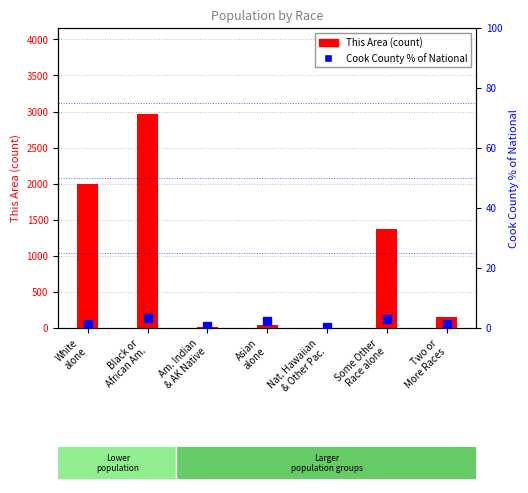

What is the spread (max minus min) of values at Two or
More Races?

144.5